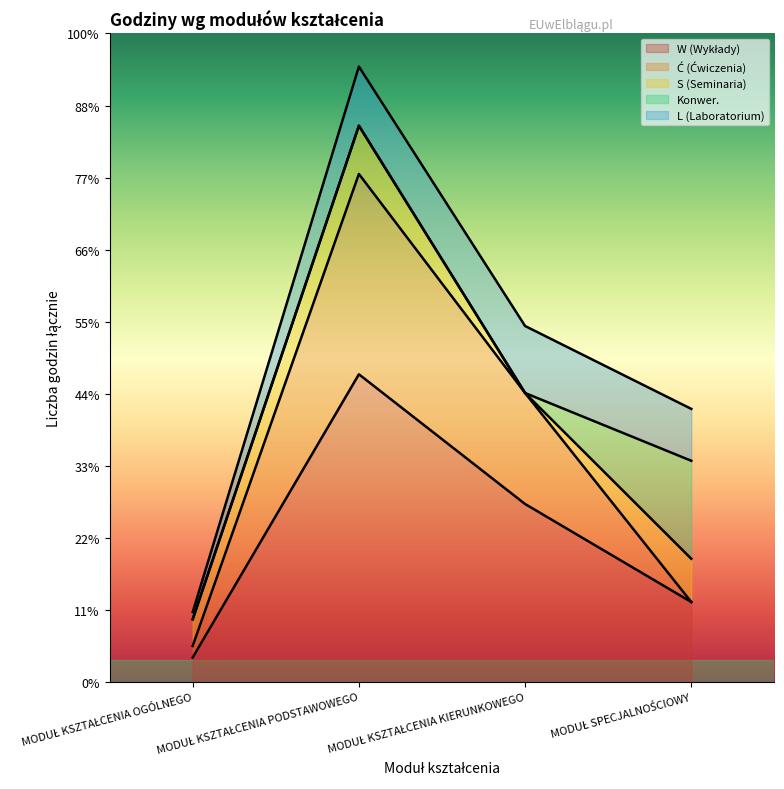

Is it true that Konwer. equals 0 at MODUŁ KSZTAŁCENIA PODSTAWOWEGO?

True